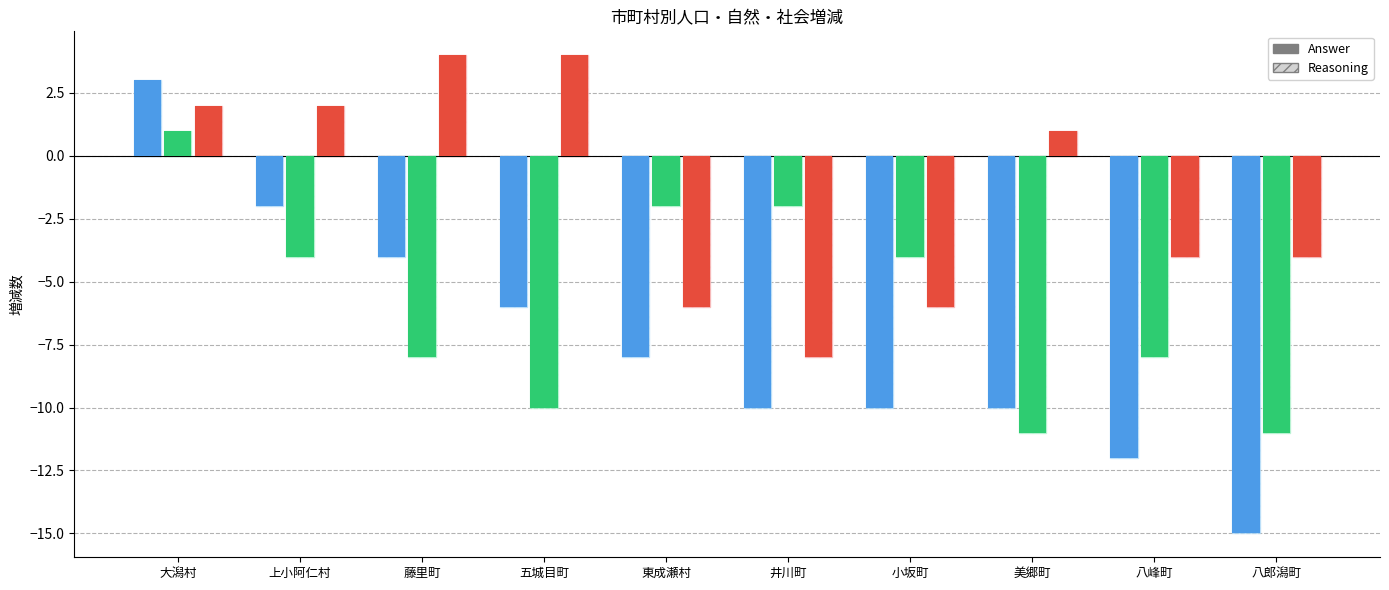

What position from the right is 八峰町?

2